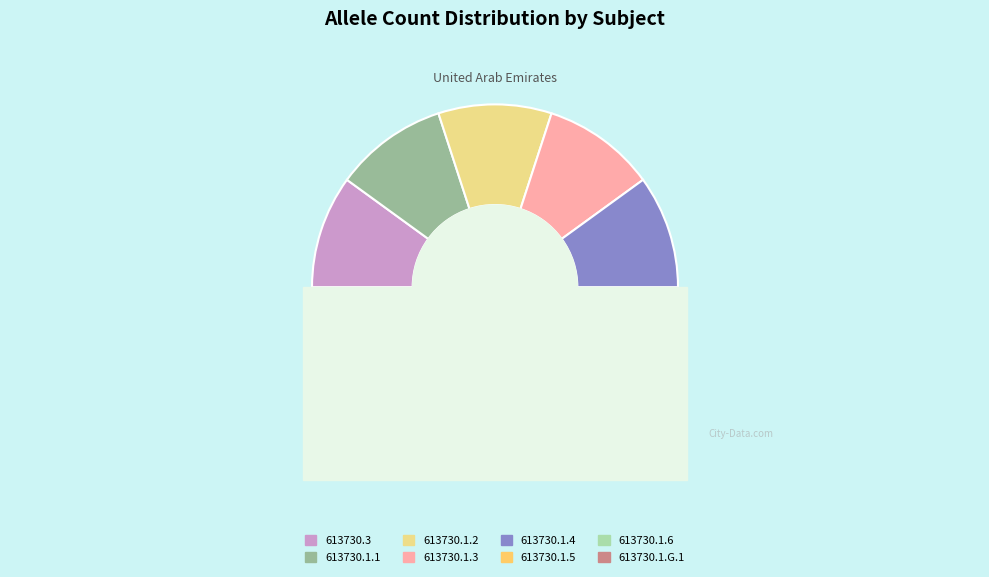

Rank the categories by value from highest to lowest.

613730.1.G.1, 613730.3, 613730.1.1, 613730.1.2, 613730.1.3, 613730.1.4, 613730.1.5, 613730.1.6